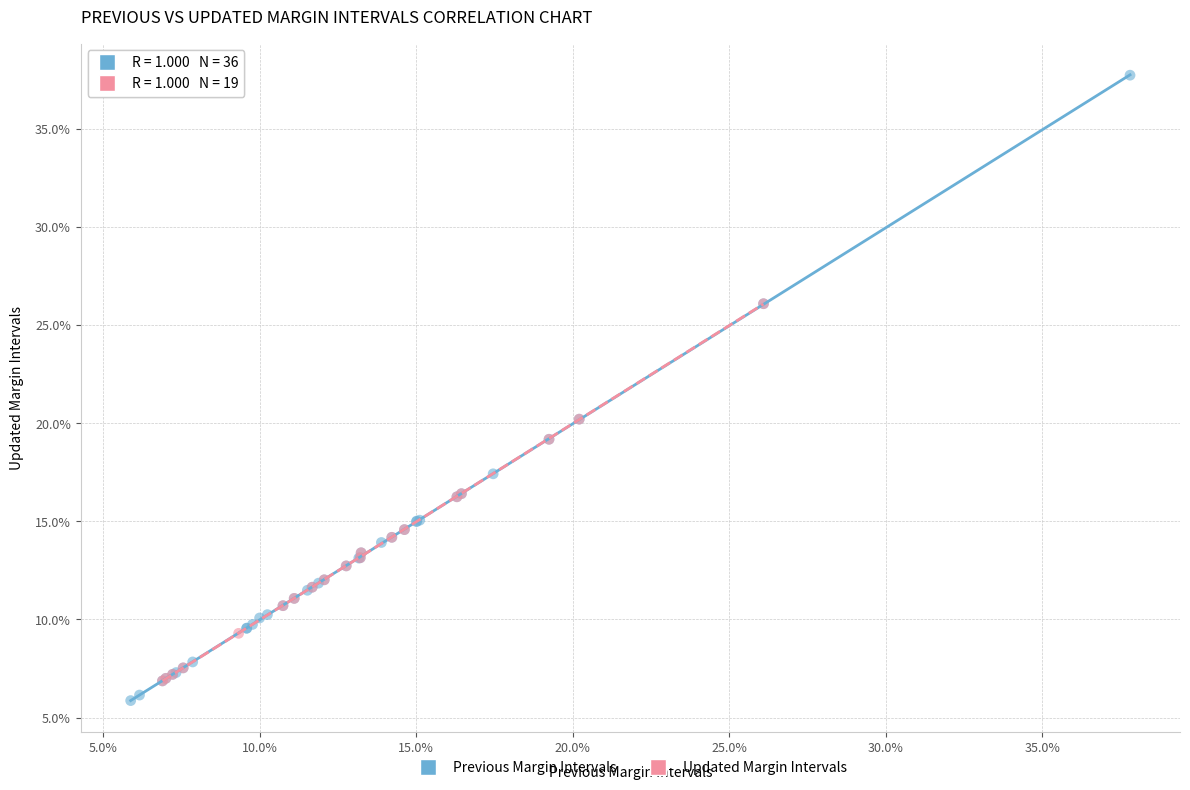

What are all the series names shown in the legend?

Previous Margin Intervals, Updated Margin Intervals